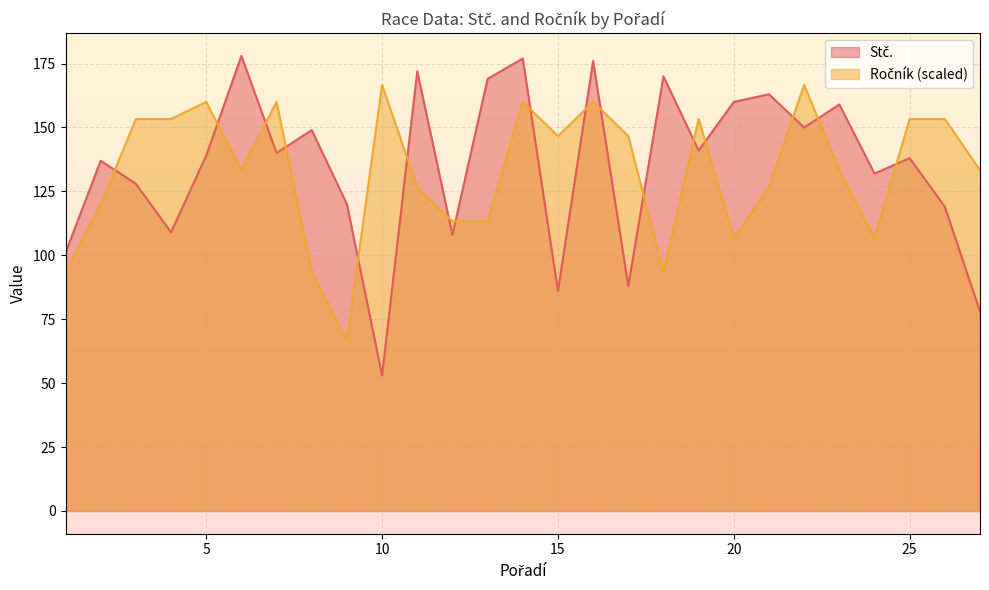

How many lines are shown in the chart?

2